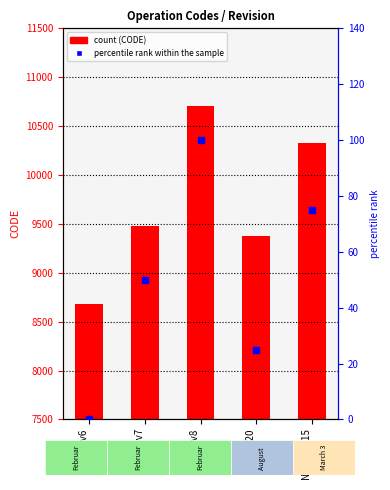

Which series reaches the maximum Y coordinate?

CODE